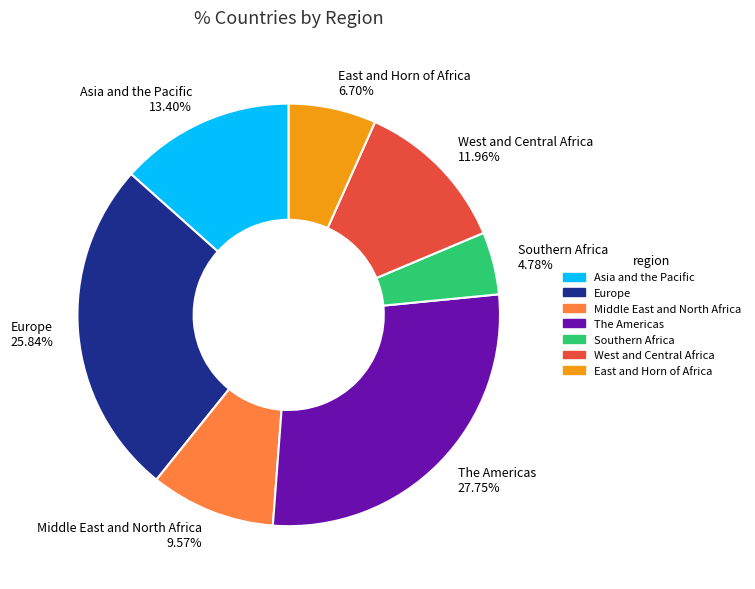

The Middle East and North Africa slice represents 1% of the pie. True or false?

False